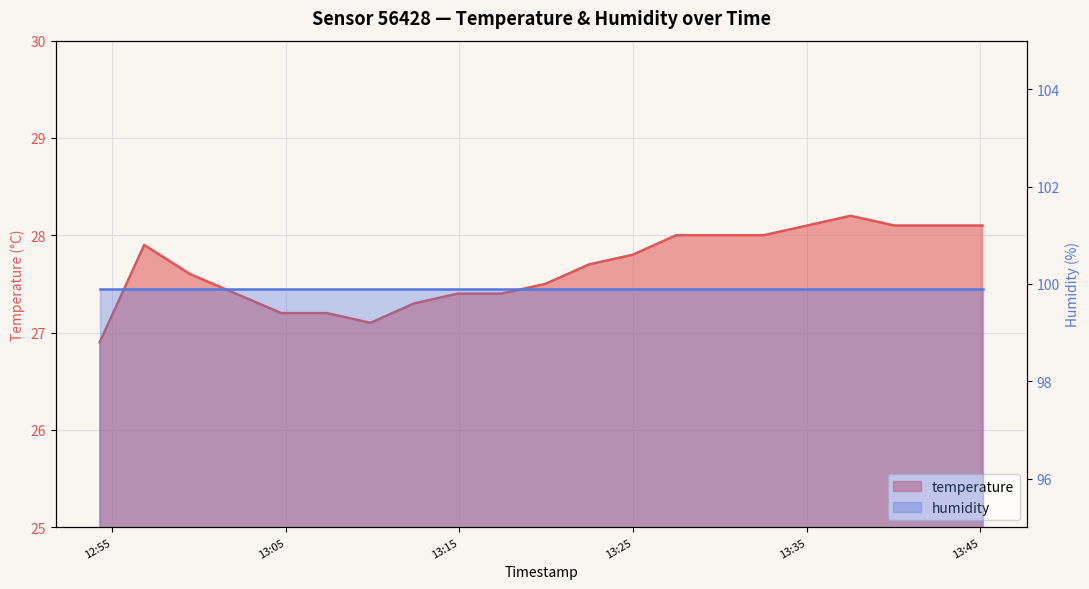

What is the smallest value displayed?

26.9